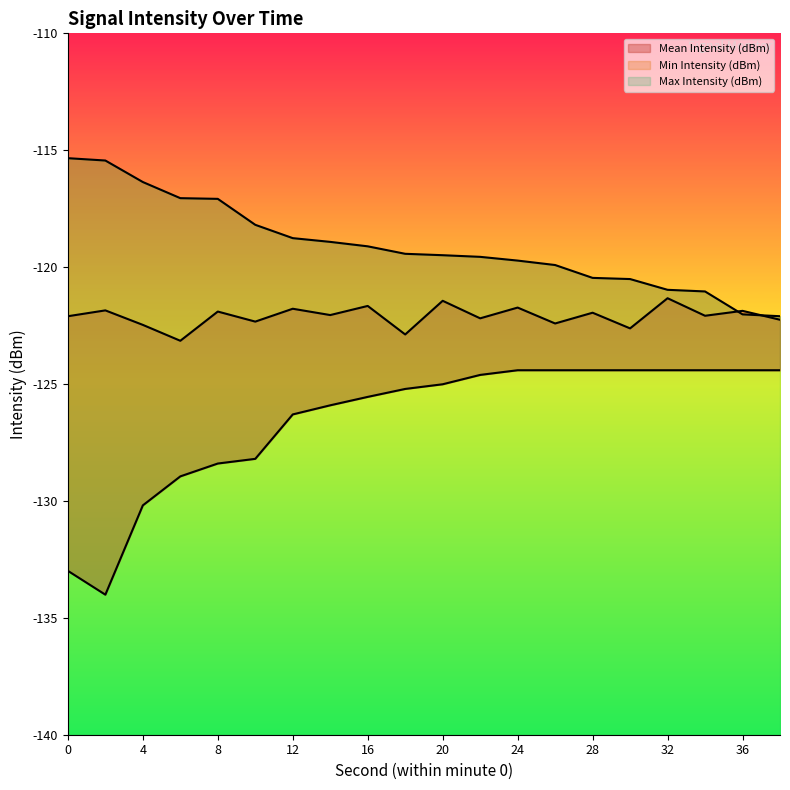

What is the difference between the maximum and minimum values in the Max Intensity (dBm) series?

6.8